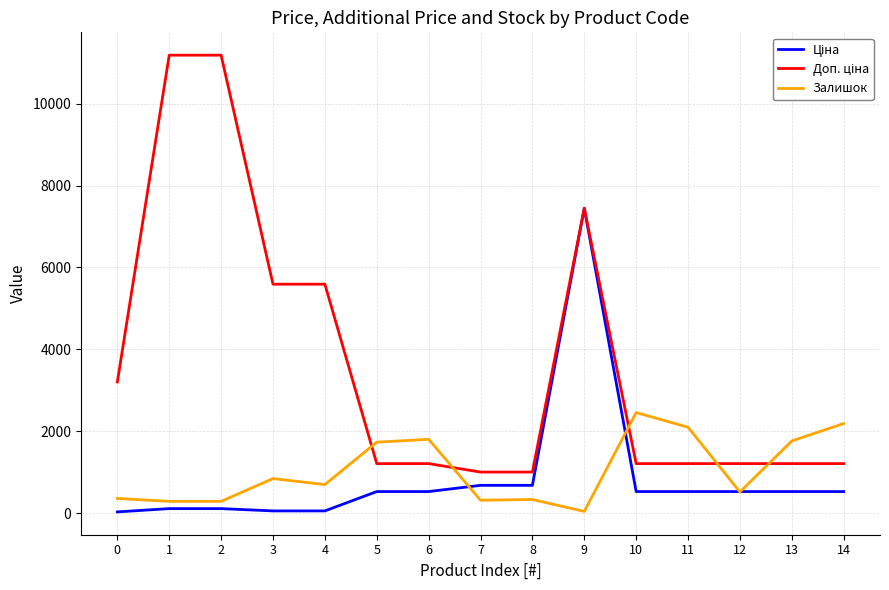

How many lines are shown in the chart?

3